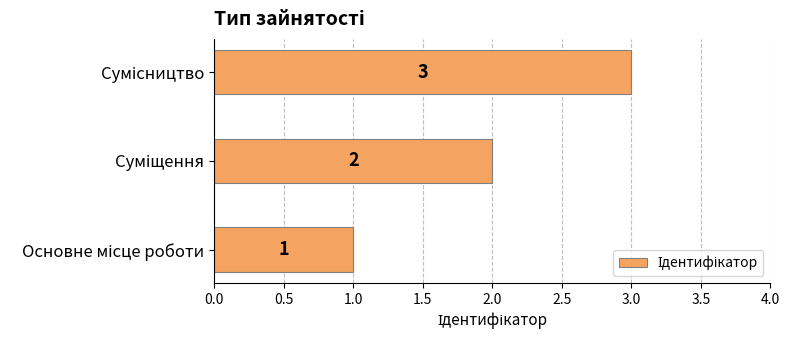

What is the maximum value shown in the chart?

3